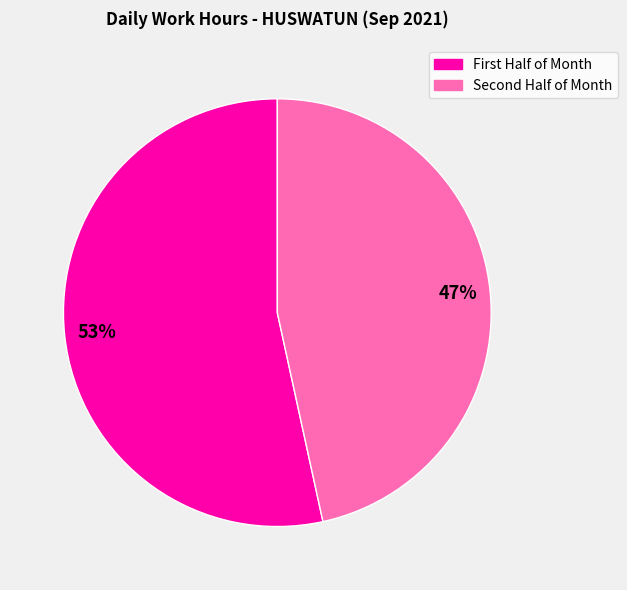

Does any single category account for the majority?

Yes